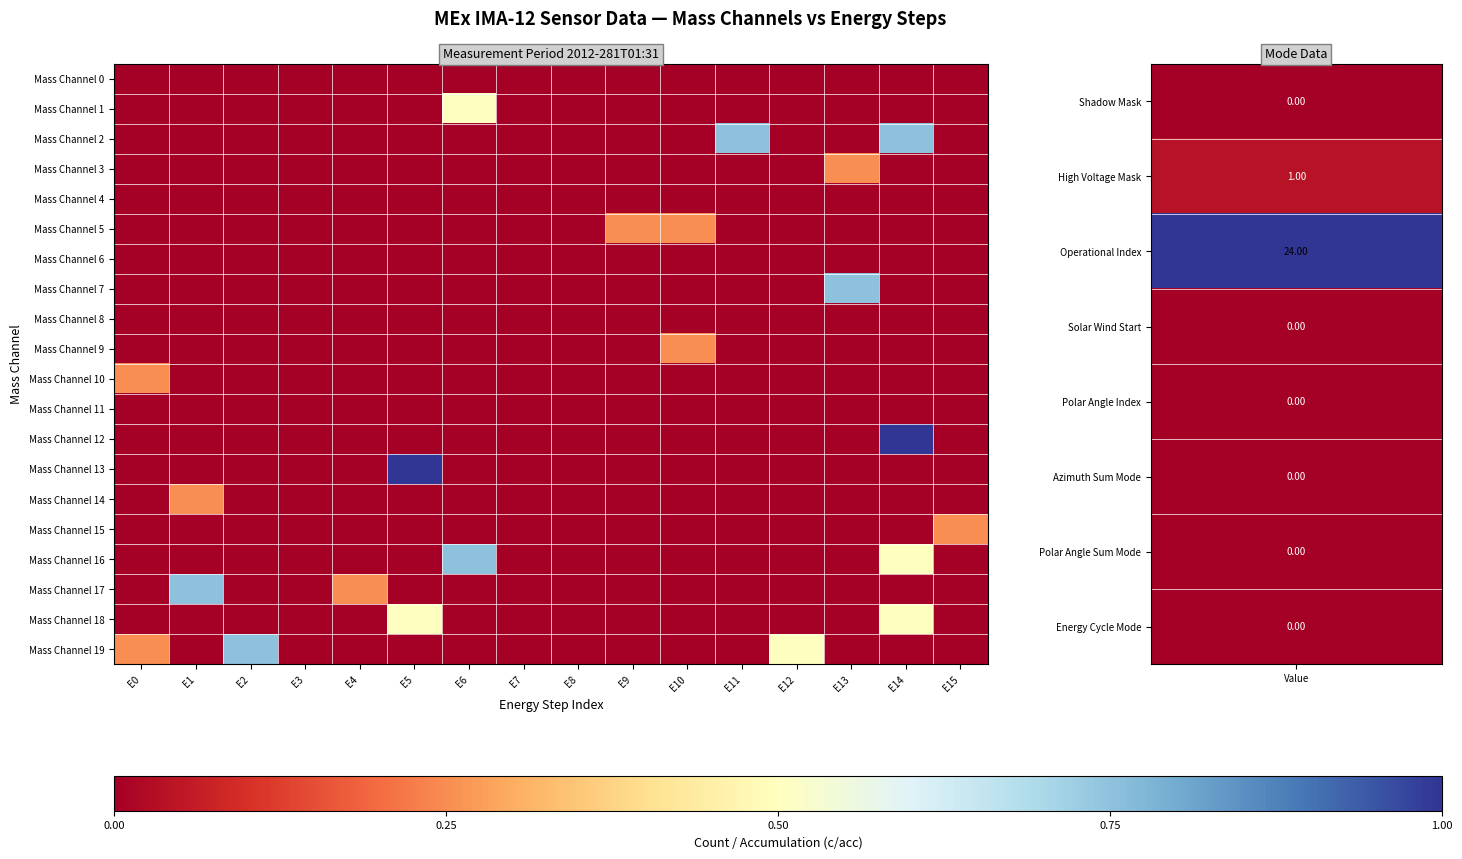

List the series in order of their peak value, highest first.

Mass Channel 12, Mass Channel 13, Mass Channel 2, Mass Channel 7, Mass Channel 16, Mass Channel 17, Mass Channel 19, Mass Channel 1, Mass Channel 18, Mass Channel 3, Mass Channel 5, Mass Channel 9, Mass Channel 10, Mass Channel 14, Mass Channel 15, Mass Channel 0, Mass Channel 4, Mass Channel 6, Mass Channel 8, Mass Channel 11